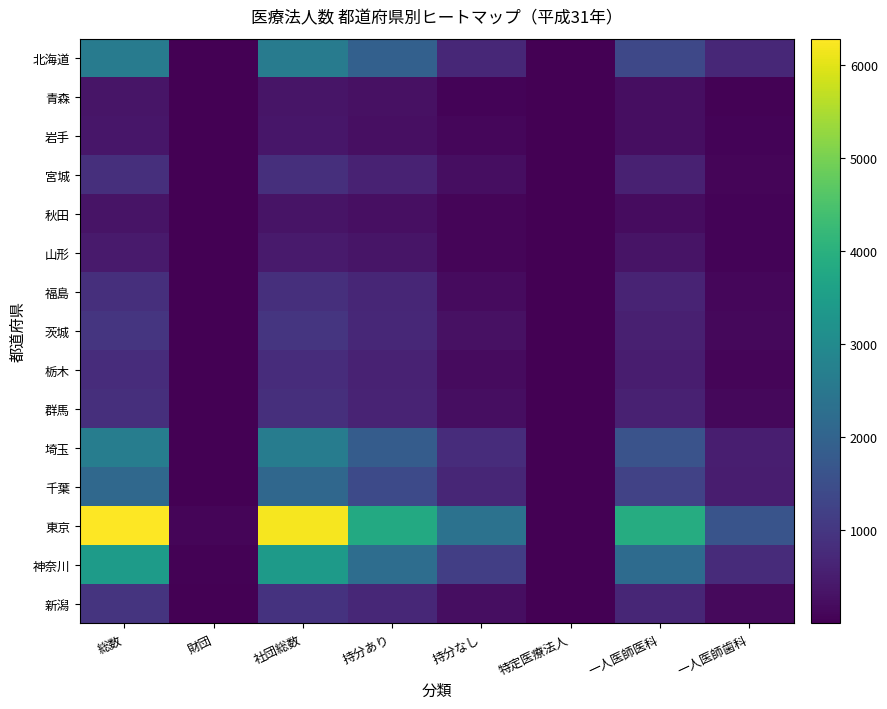

Rank the series by their maximum value, from highest to lowest.

東京, 神奈川, 埼玉, 北海道, 千葉, 茨城, 新潟, 群馬, 宮城, 福島, 栃木, 山形, 岩手, 青森, 秋田